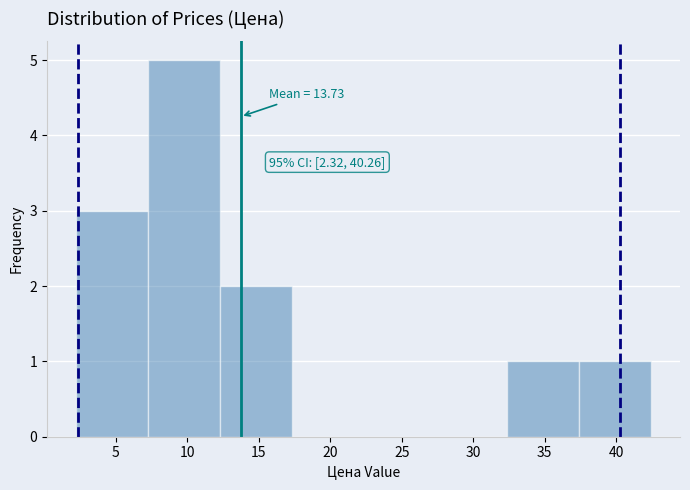

Over which range of the x-axis is the bar tallest?

7.0 to 12.5